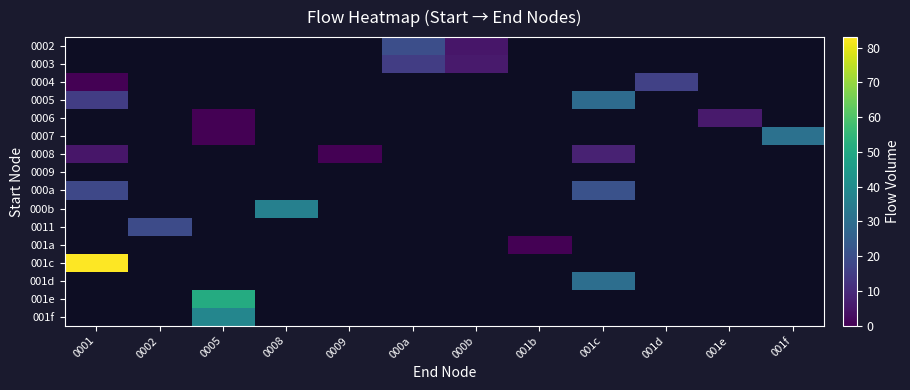

Which has a higher value, 0008 or 0005?

0005